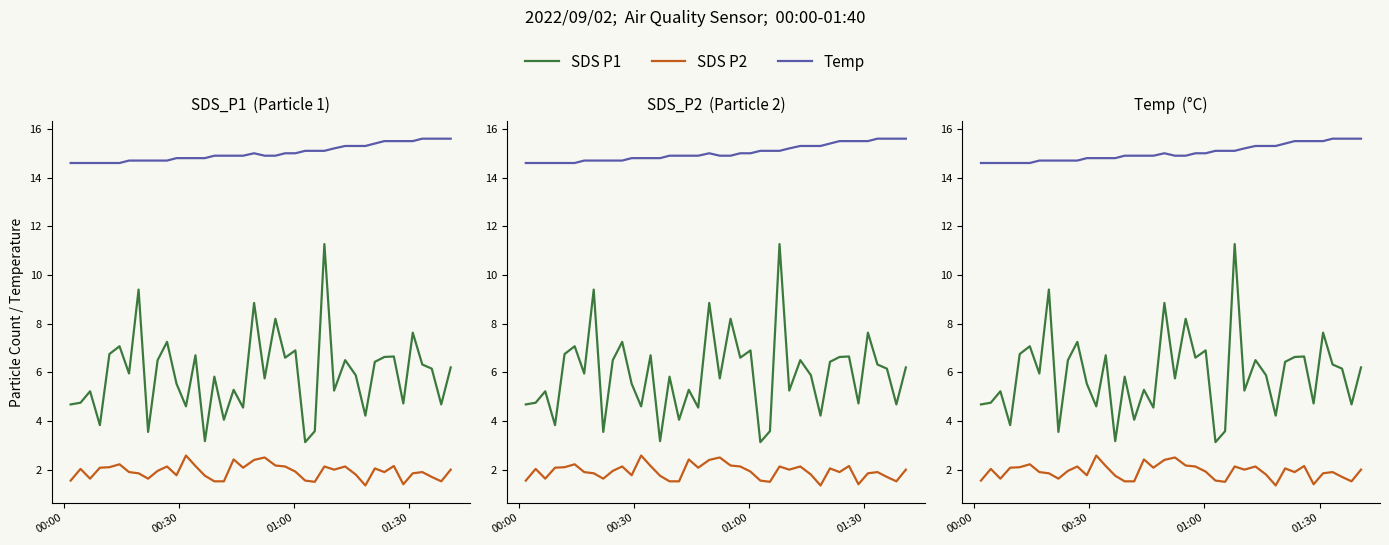

How many data points in SDS P1 are above 5?

27